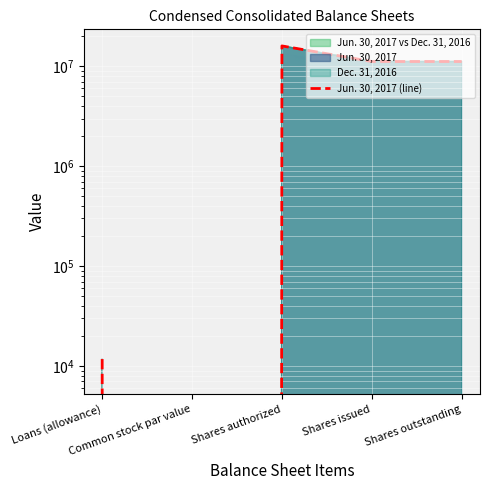

At which category does the chart reach its peak across all series?

Shares authorized